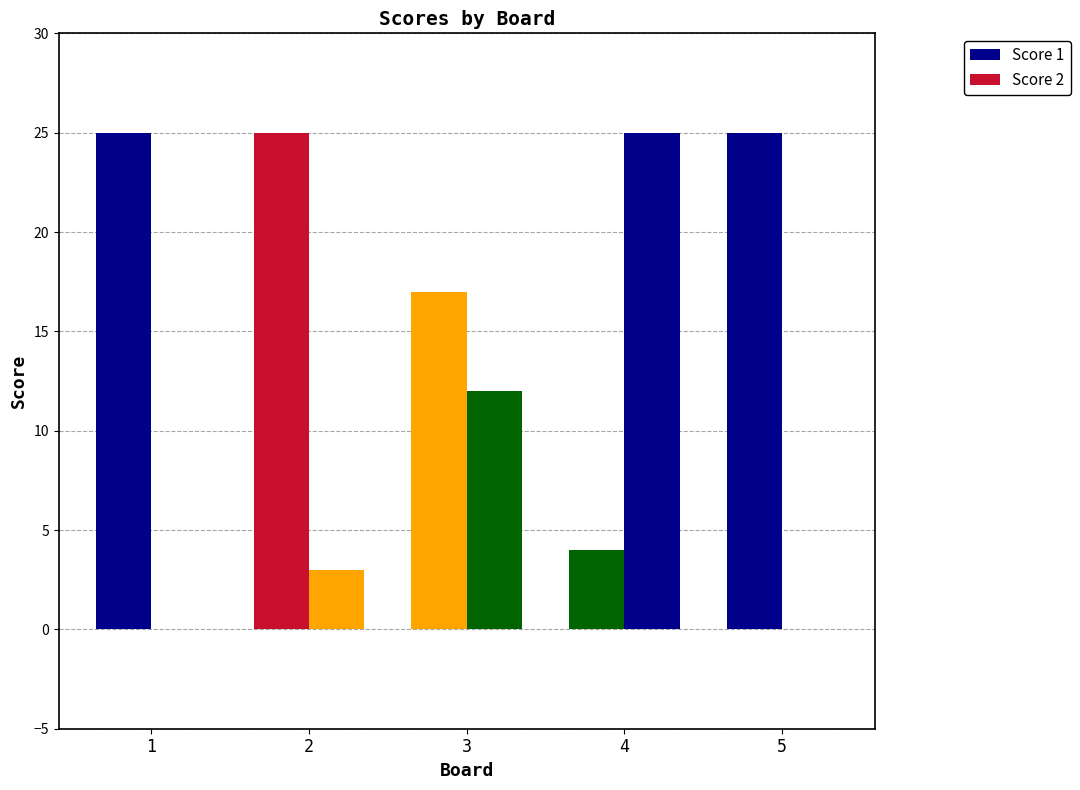

How many bars are there in each group?

2